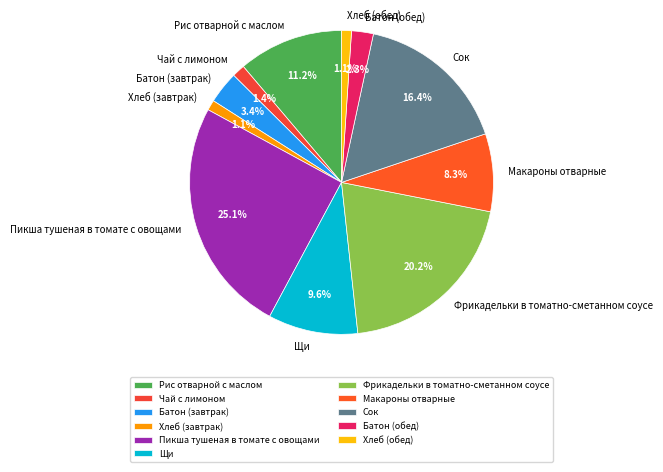

What is the largest slice in the pie chart?

Пикша тушеная в томате с овощами